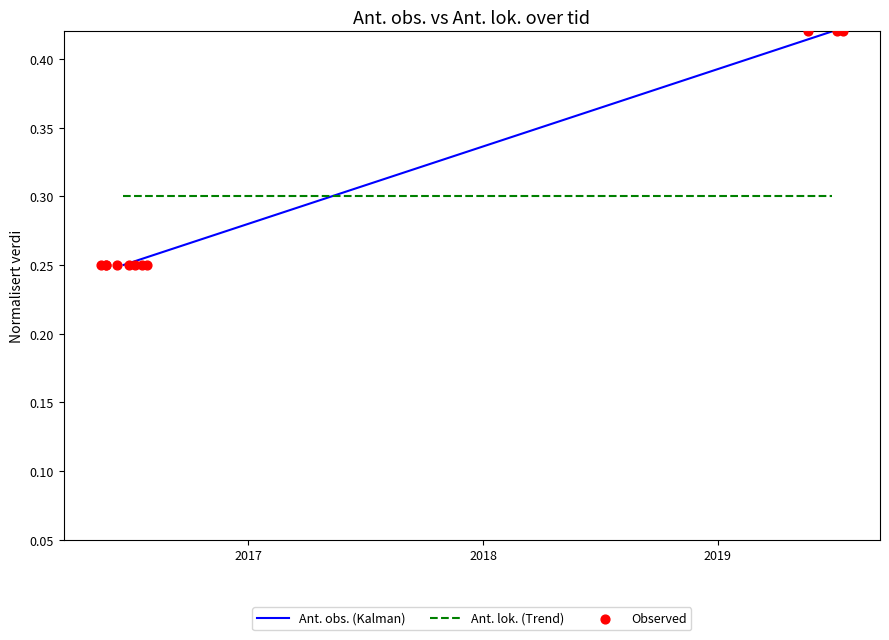

What are all the series names shown in the legend?

Ant. obs. (Kalman), Ant. lok. (Trend), Observed